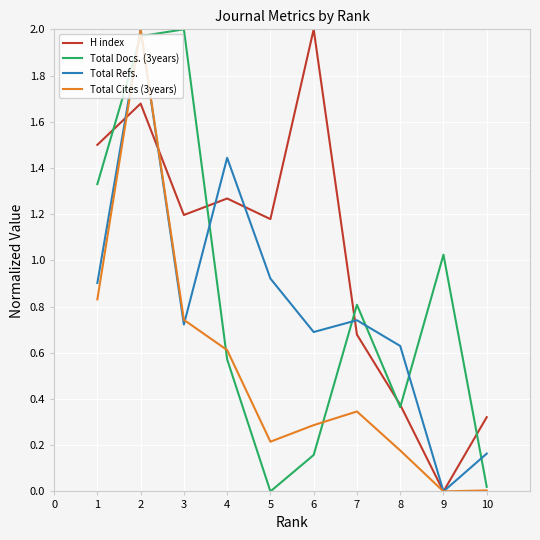

The Total Docs. (3years) series shows 2.8 at 3. True or false?

False